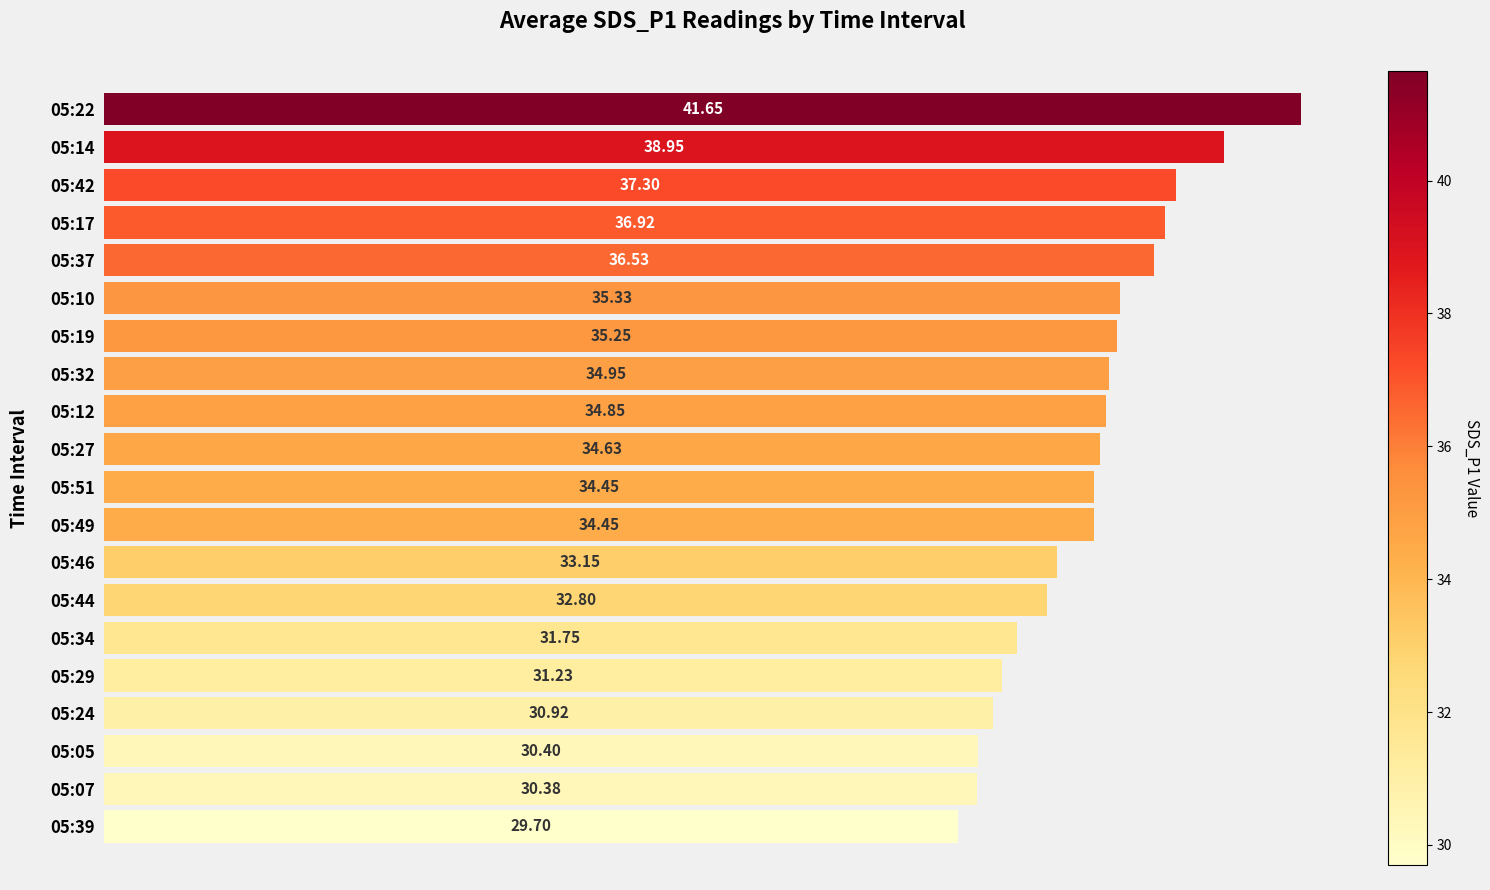

How many distinct data groups are displayed?

1